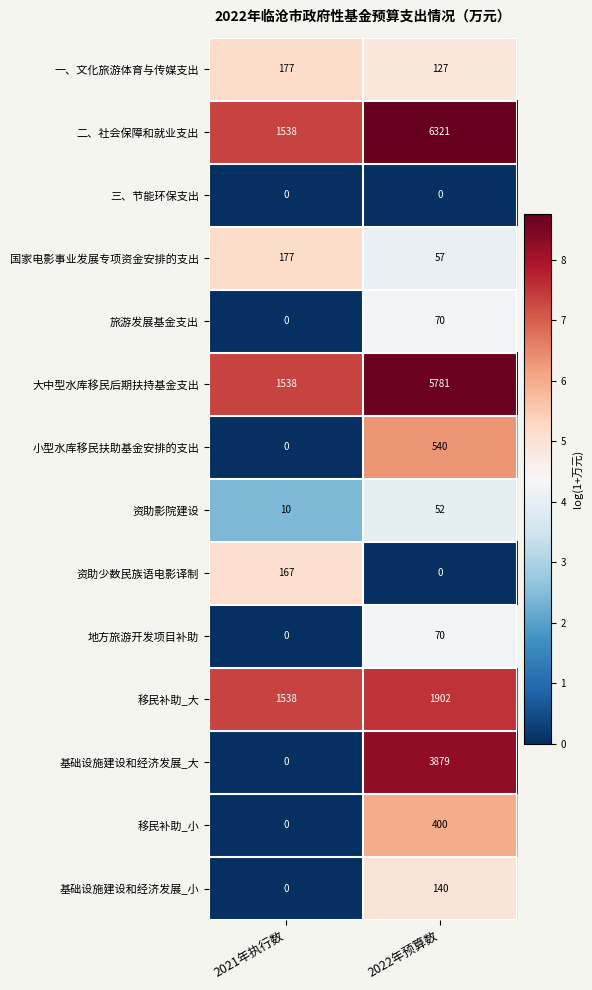

Rank the categories by 旅游发展基金支出 value from lowest to highest.

2021年执行数, 2022年预算数